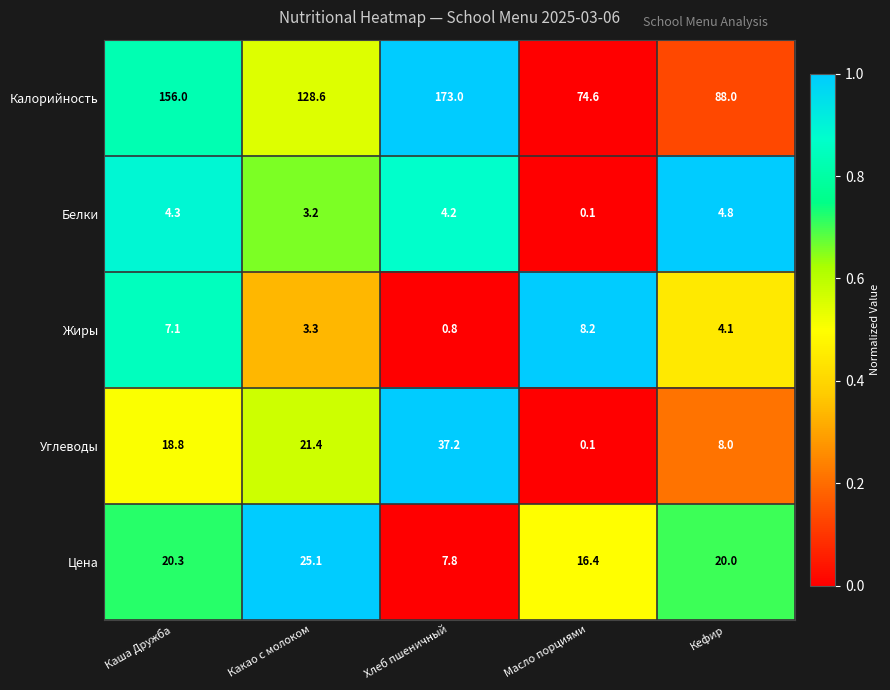

At which category is the sum across all series the highest?

Хлеб пшеничный